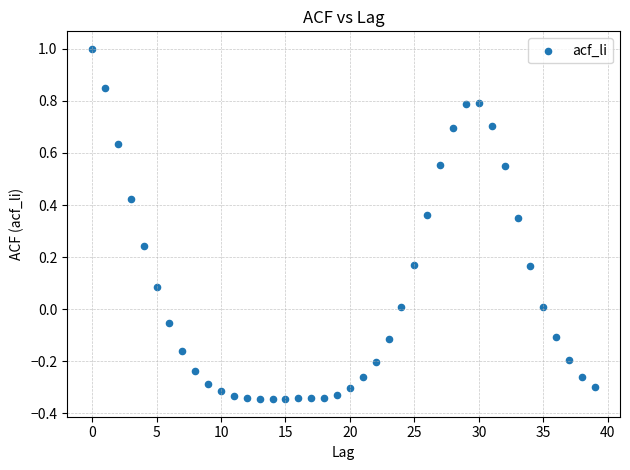

What is the range of Y values (max minus min)?

1.3